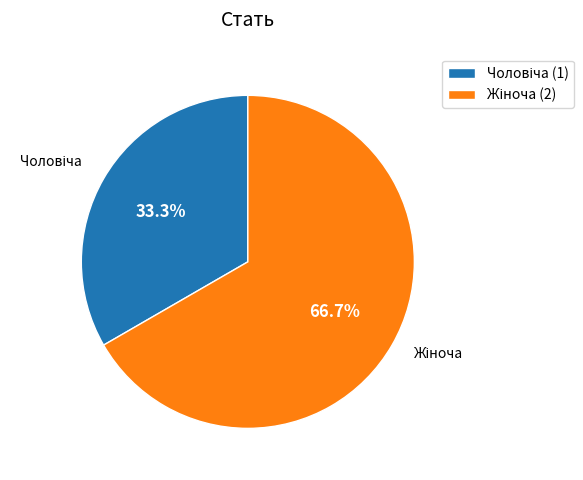

Does any single category account for the majority?

Yes